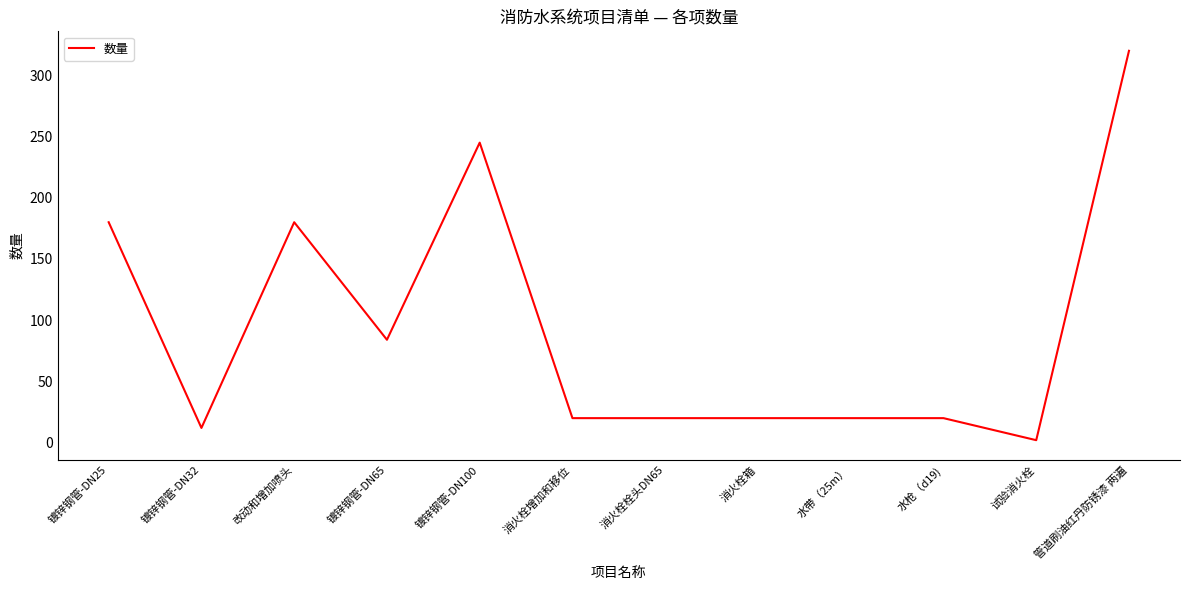

Is this an area chart (filled region under the line)?

No